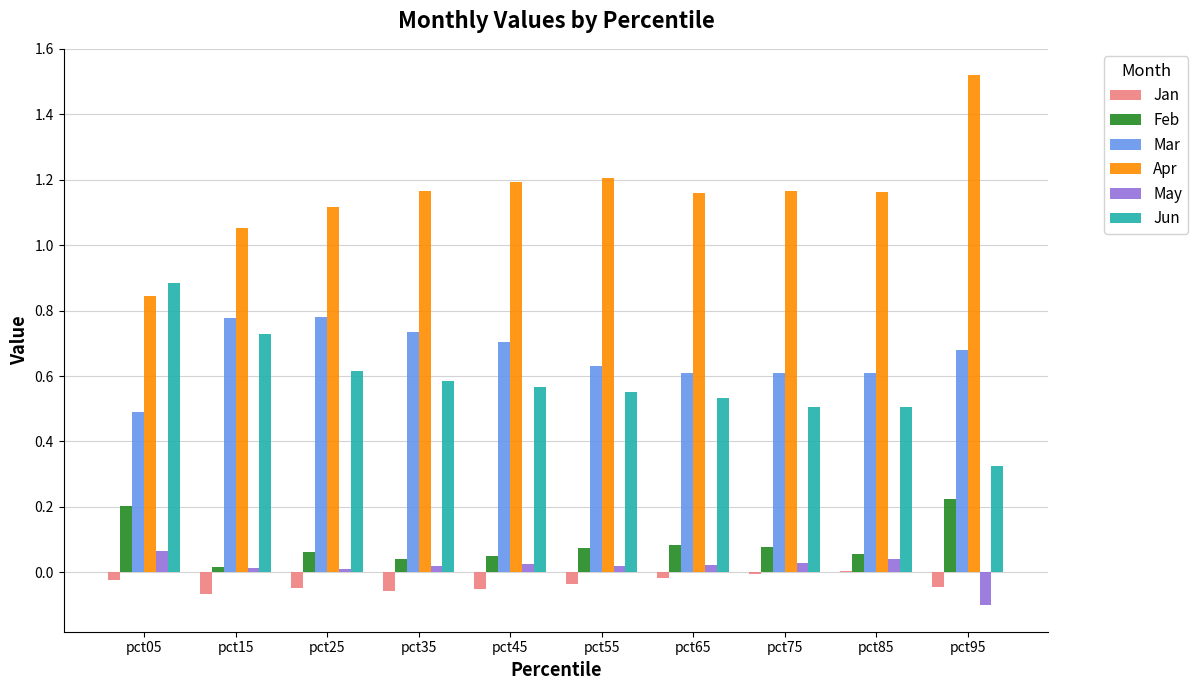

How many data points in May are above 0?

9